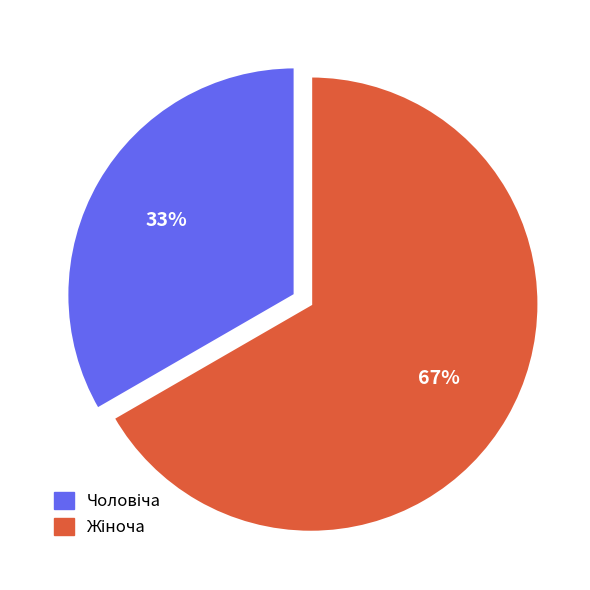

Does any single category account for the majority?

Yes